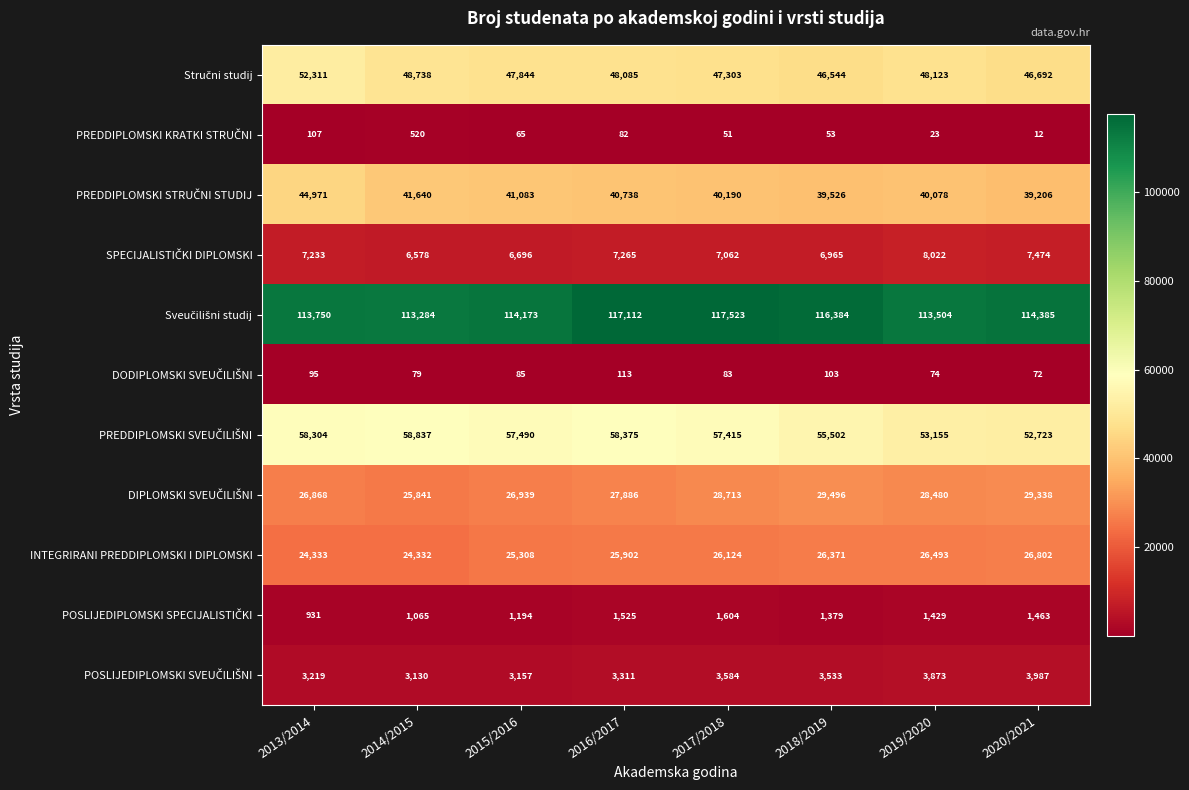

What is the total value across all series at 2014/2015?

324044